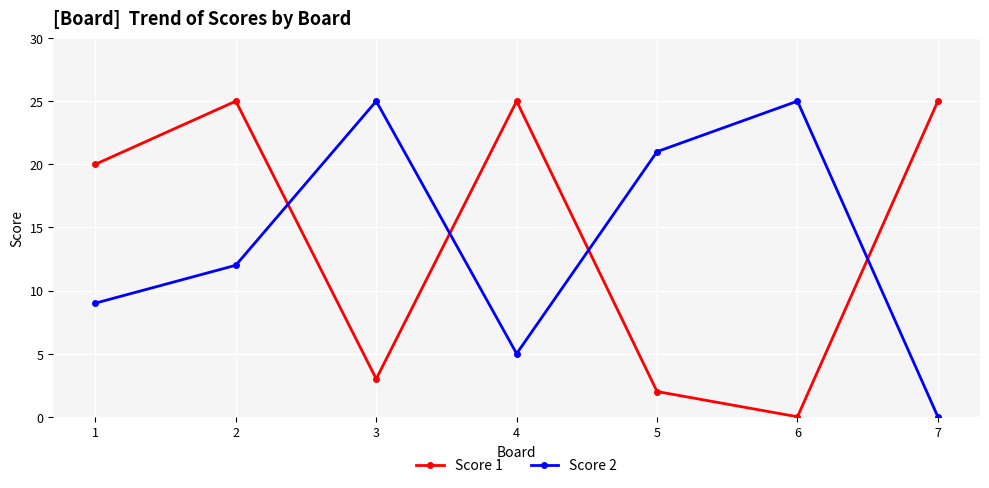

Which category has the lowest value in the Score 1 series?

6